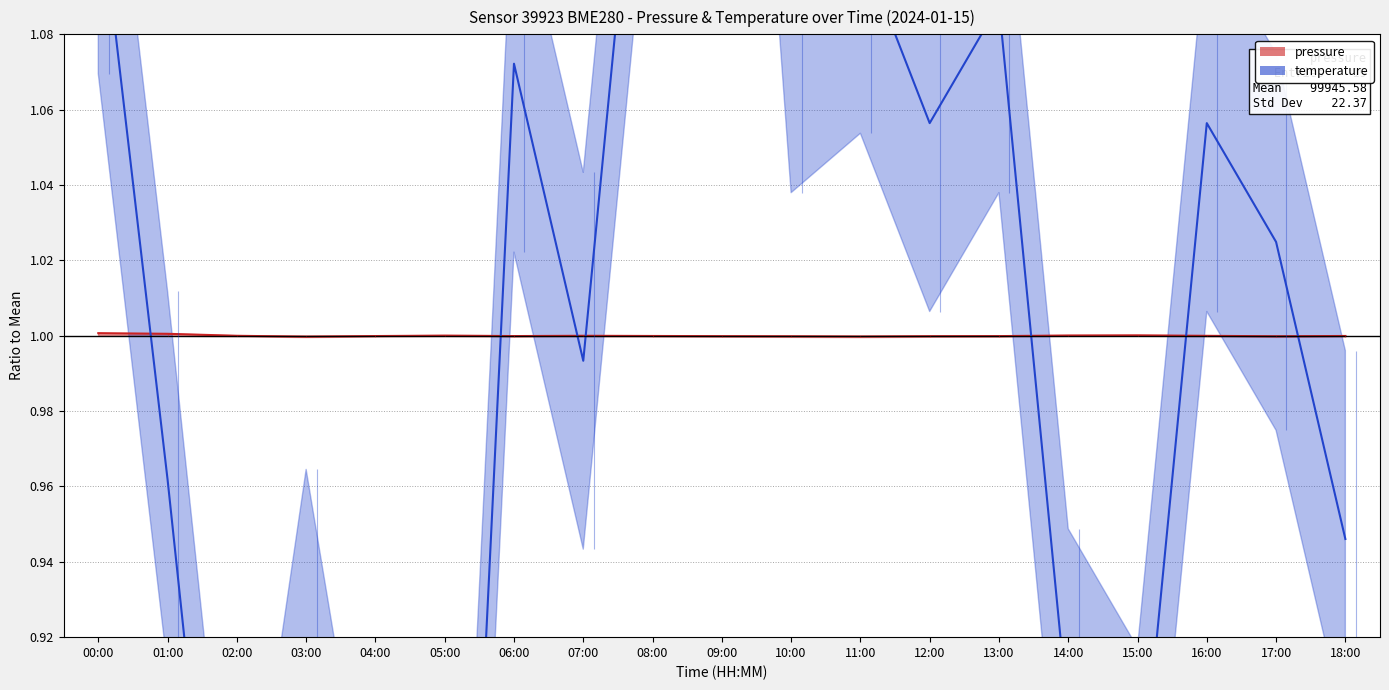

How many intersections are there between temperature and pressure?

7